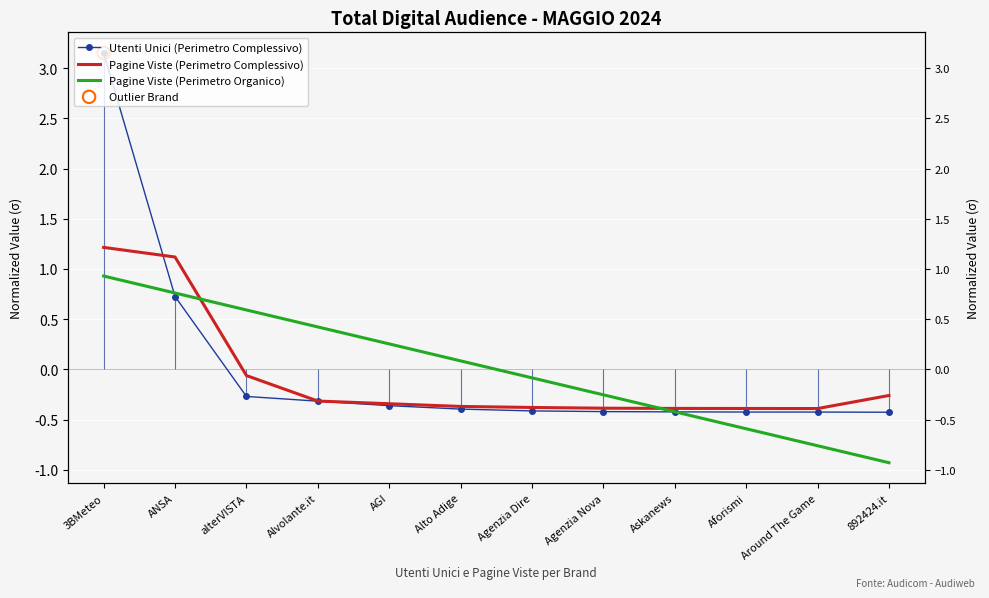

Which series has the largest Y range (max minus min)?

Utenti Unici (Perimetro Complessivo)